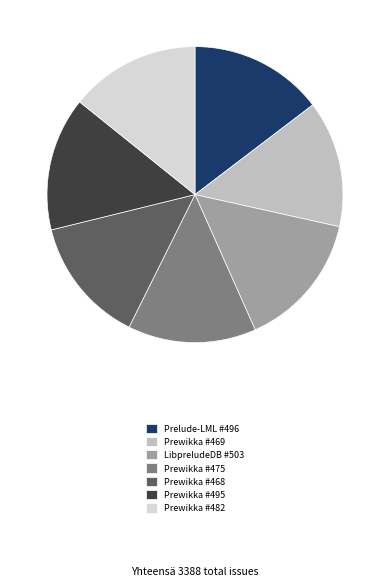

The Prewikka #469 slice represents 25% of the pie. True or false?

False